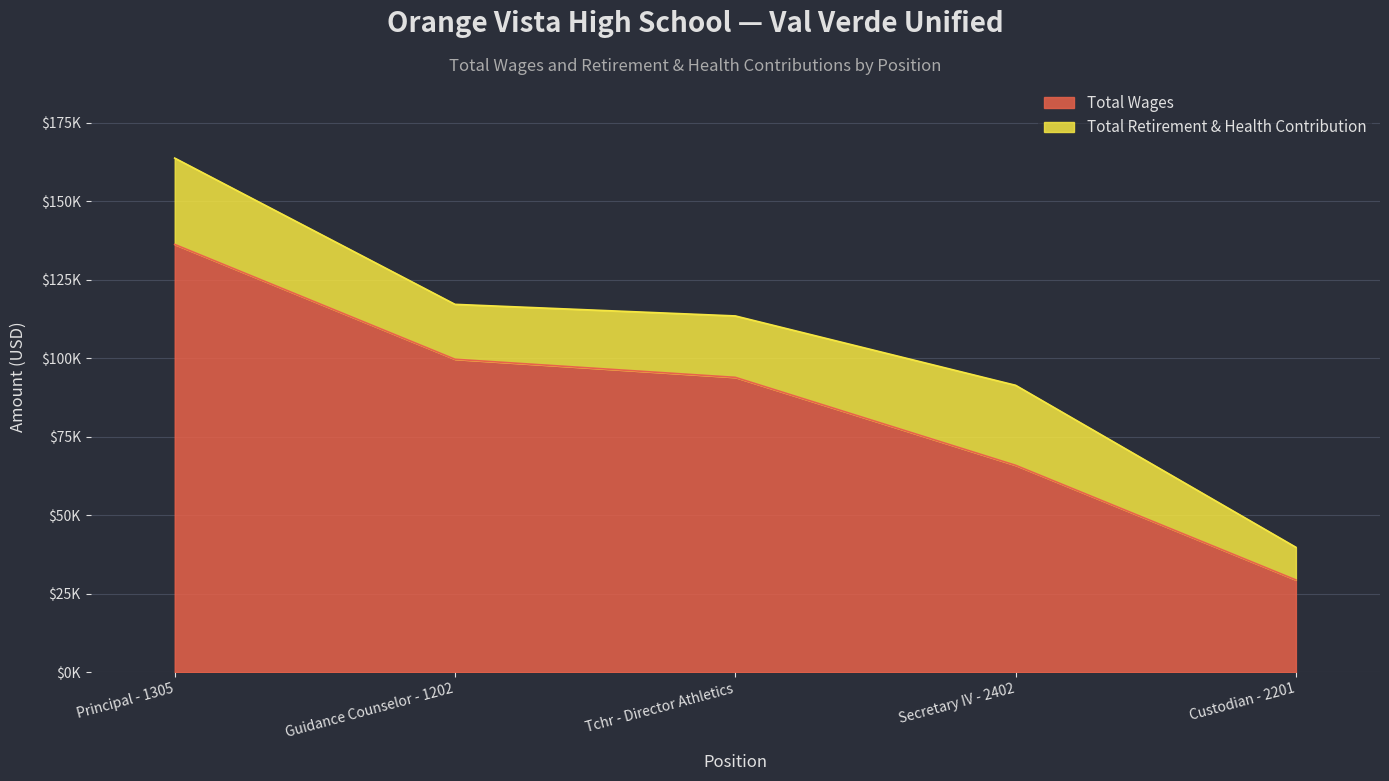

Rank the categories by value from lowest to highest.

Custodian - 2201, Secretary IV - 2402, Tchr - Director Athletics, Guidance Counselor - 1202, Principal - 1305